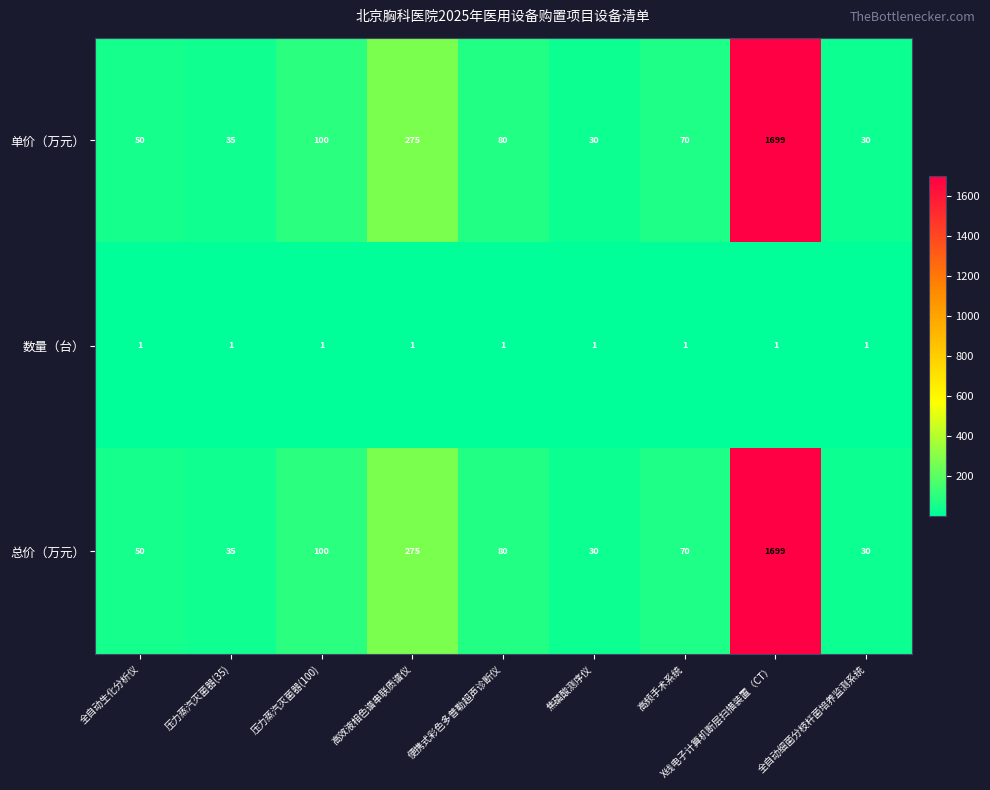

At which category is the sum across all series the highest?

X线电子计算机断层扫描装置（CT）